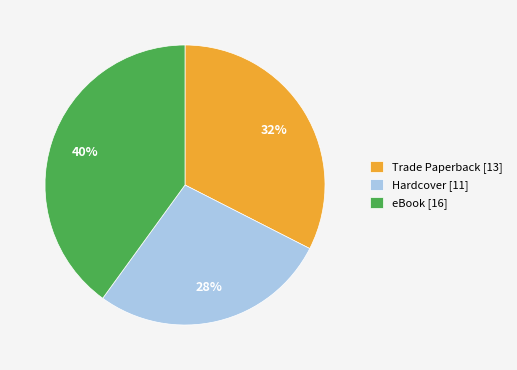

What percentage is the eBook slice, to the nearest percent?

40%